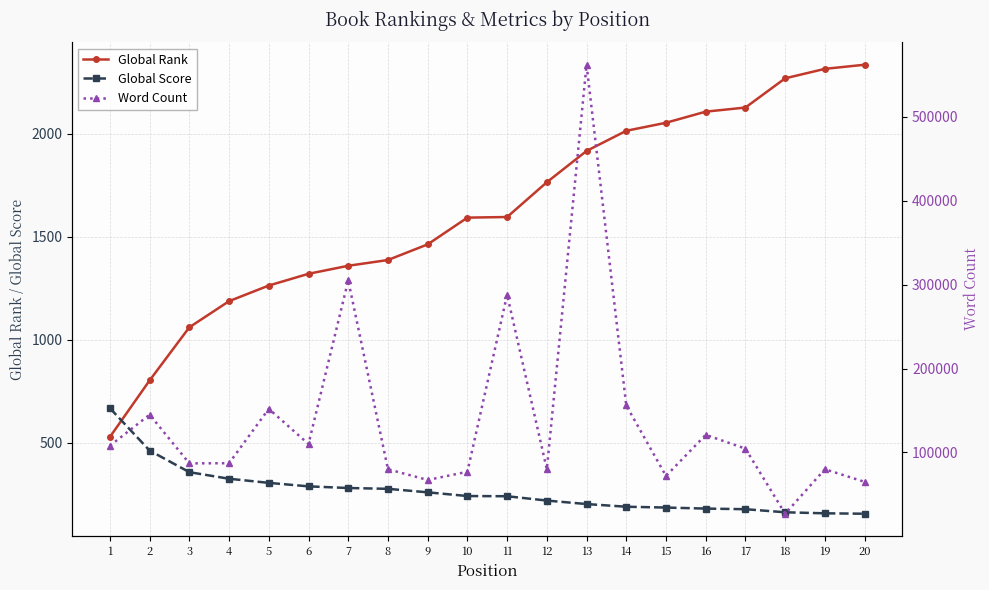

The value of Global Score at 12 is 357. True or false?

False